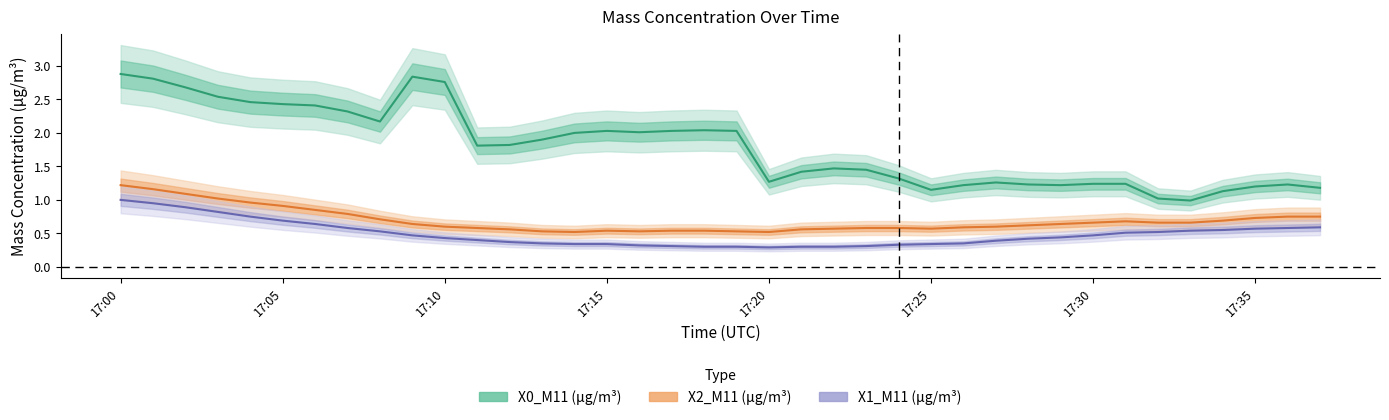

True or false: X2_M11 (μg/m³) and X0_M11 (μg/m³) cross at least once.

False